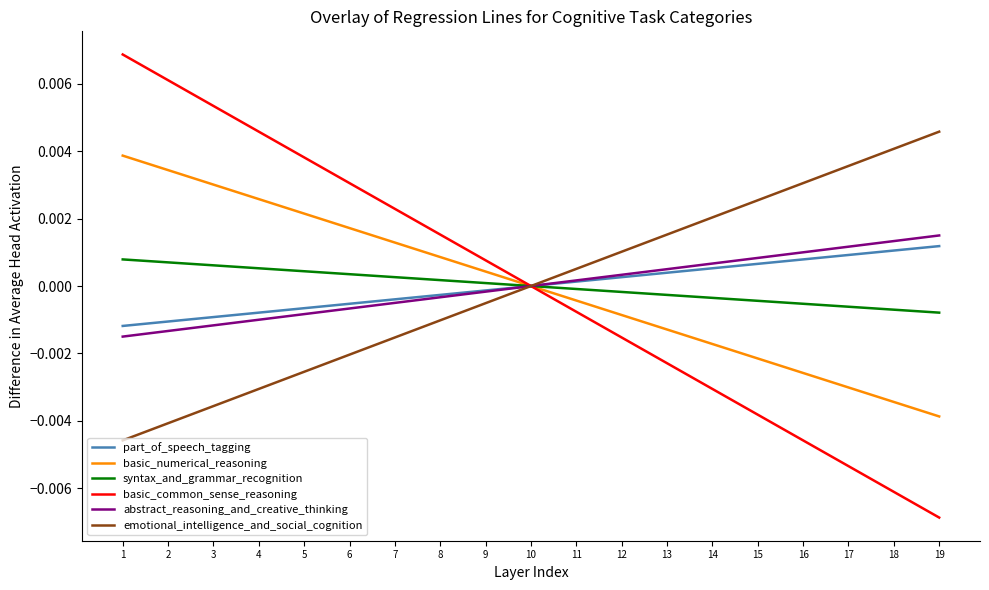

Between 6 and 13, which series saw the biggest shift?

basic_common_sense_reasoning